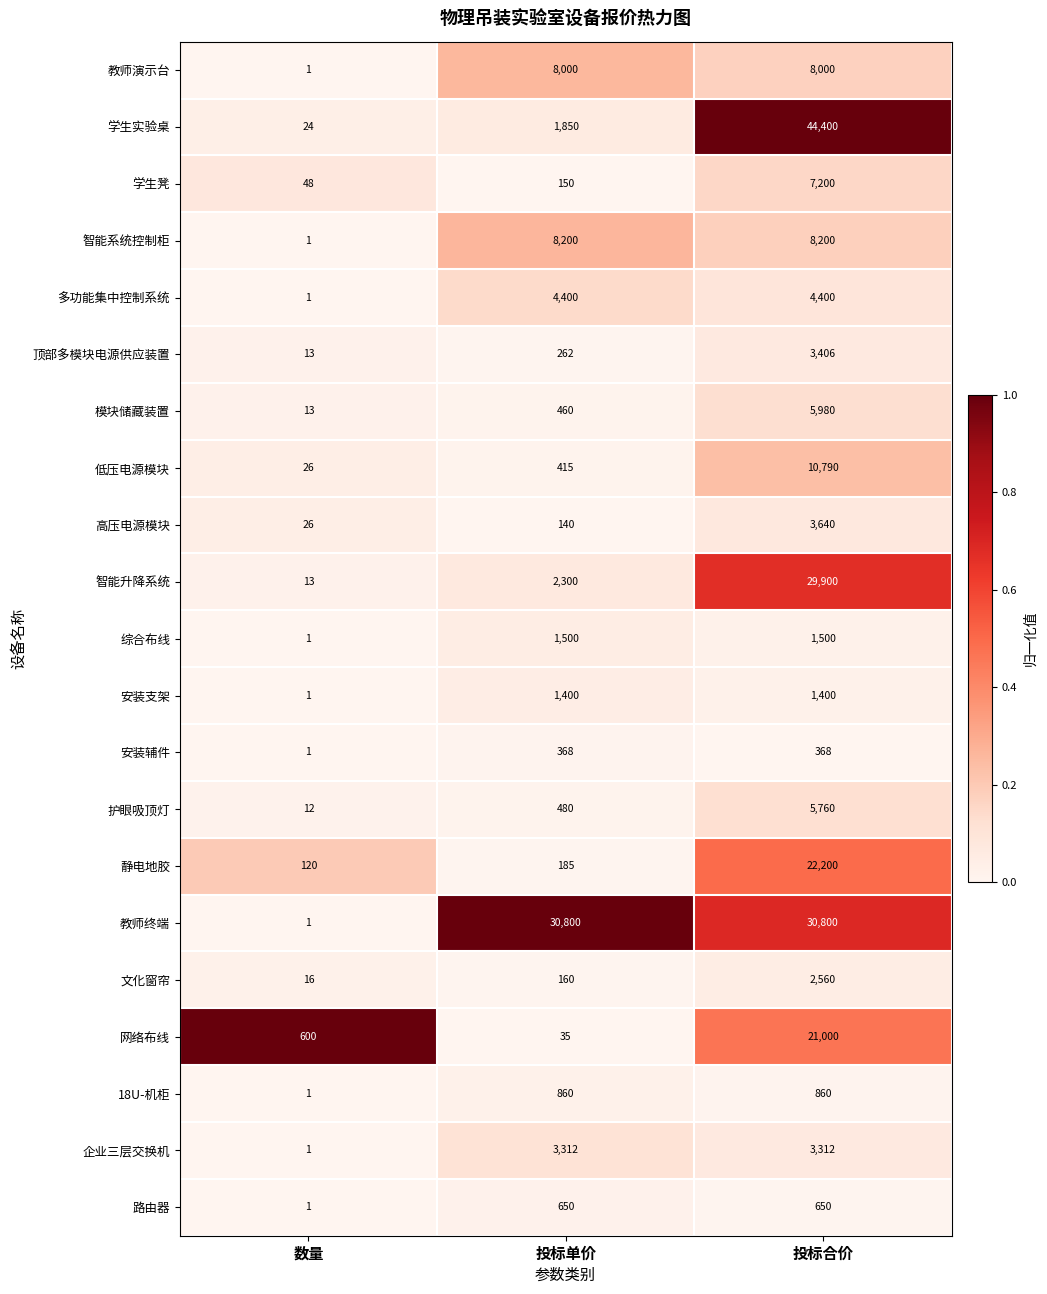

What is the total value across all series at 投标单价?

65927